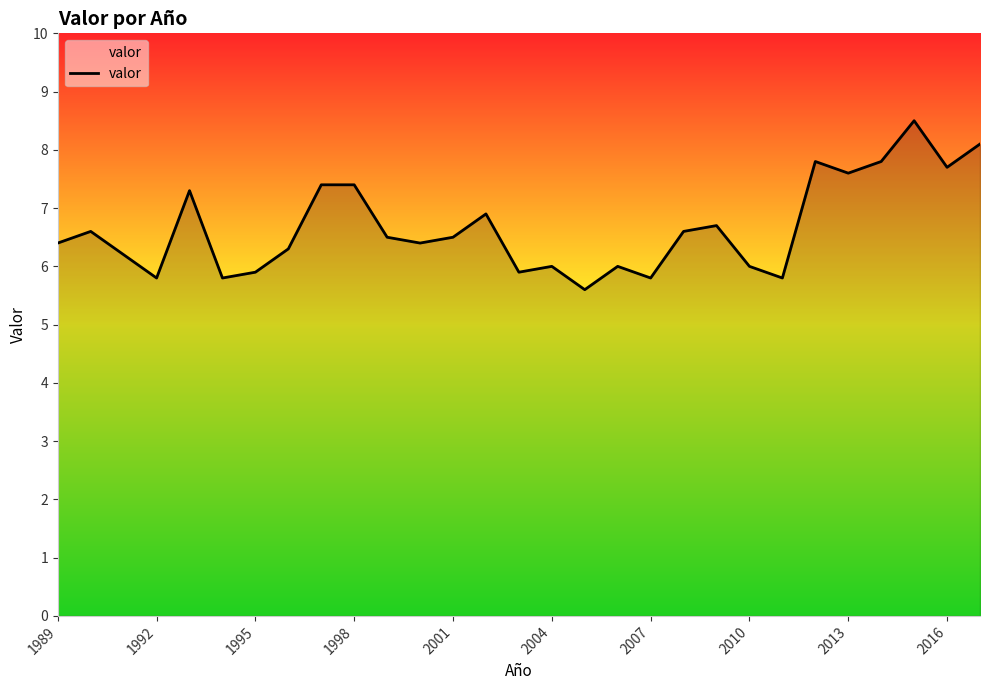

What is the minimum value shown in the chart?

5.6